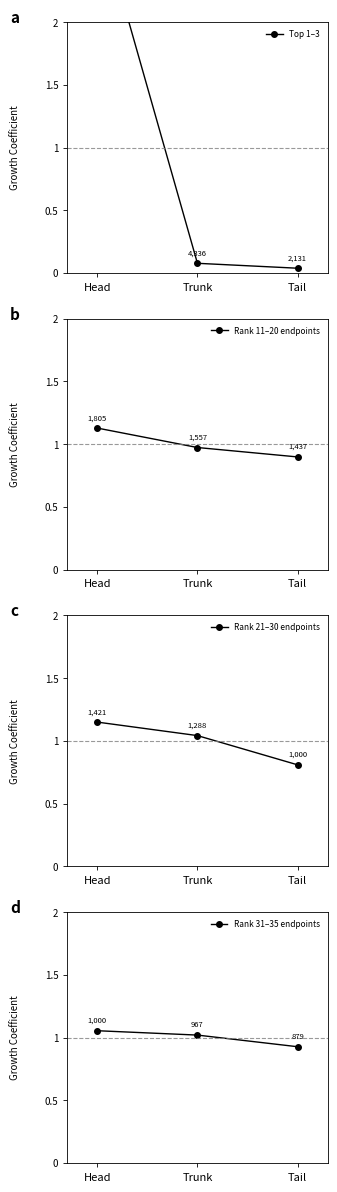

What position from the left is Trunk?

2